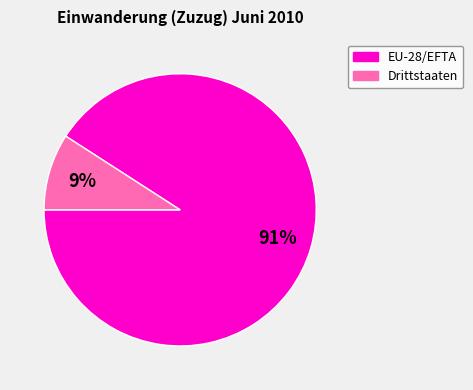

What is the majority slice?

EU-28/EFTA